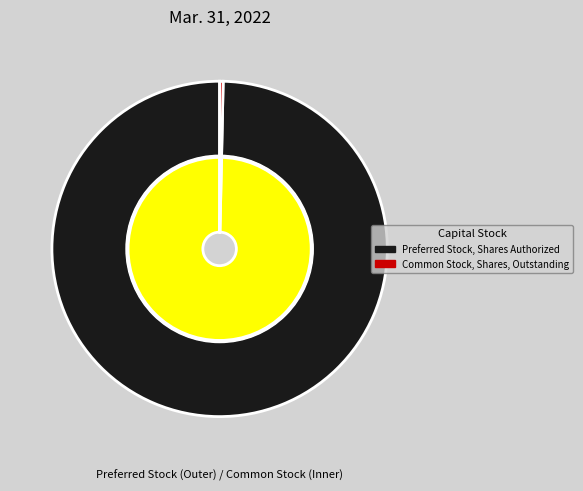

Does any single category account for the majority?

Yes